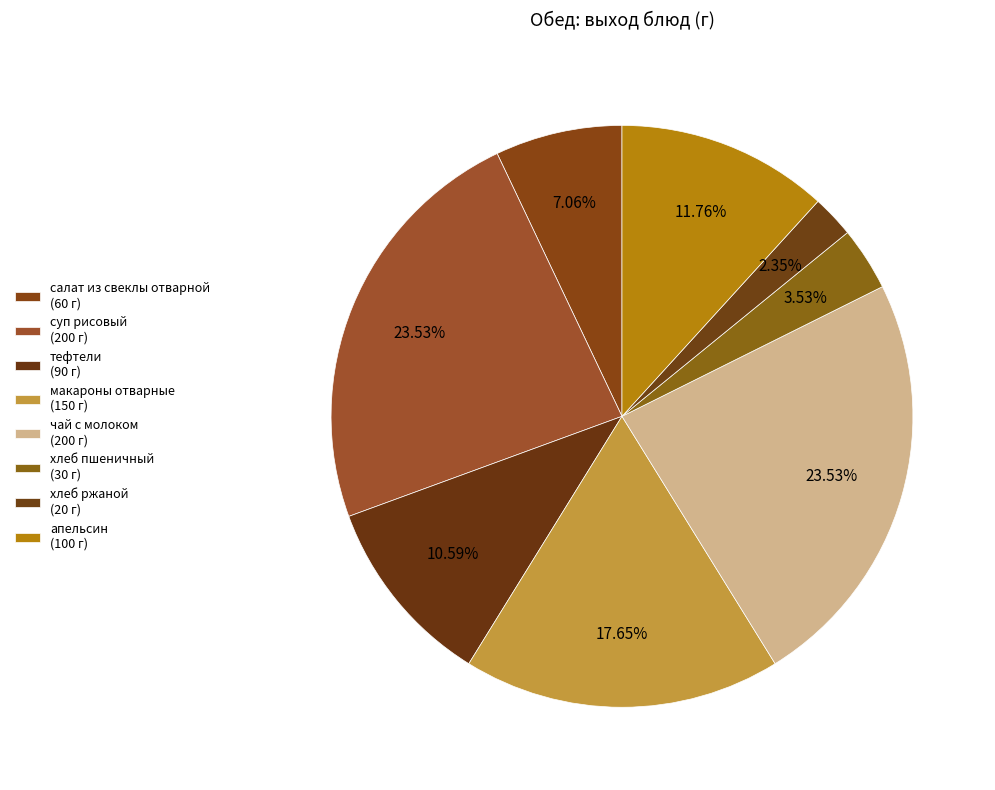

How much of the chart is everything except хлеб пшеничный?

96.5%